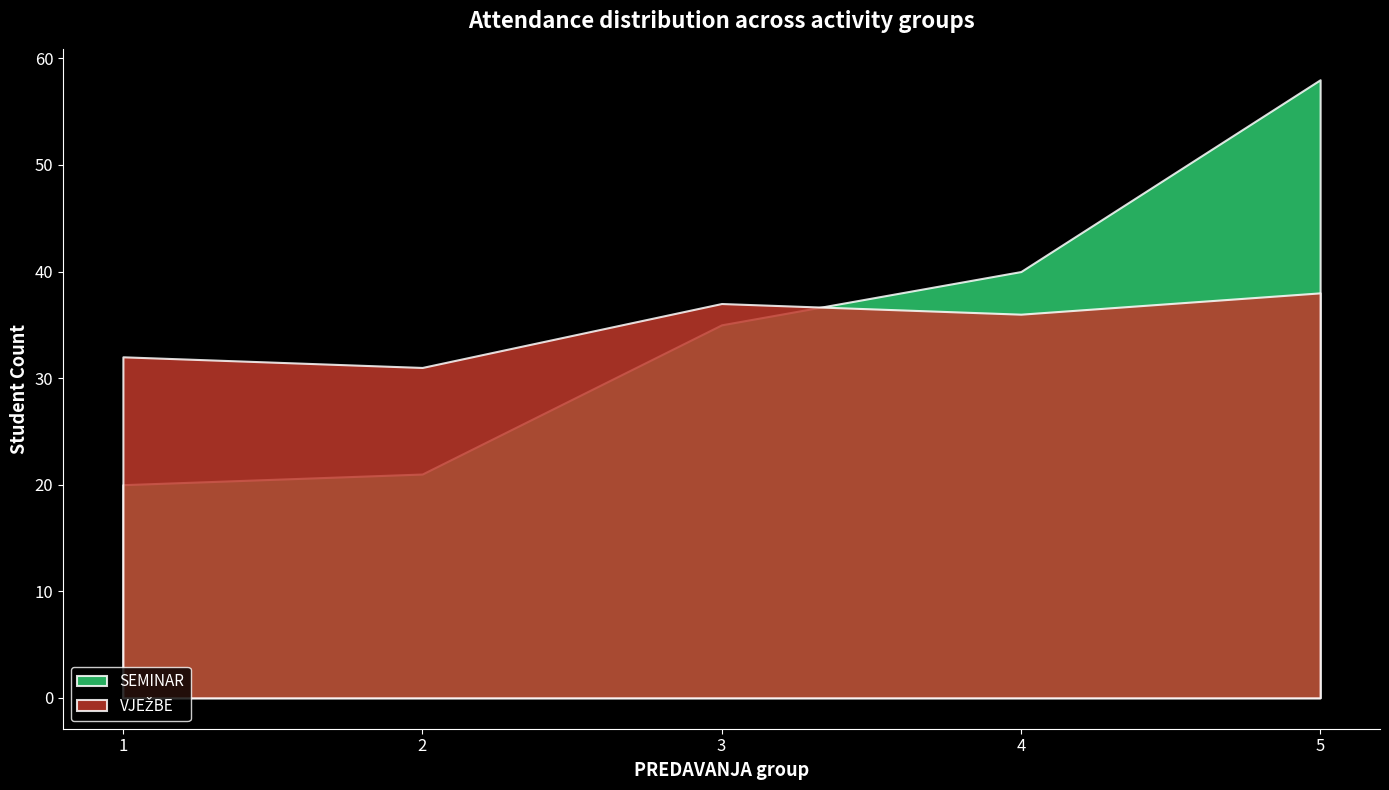

True or false: SEMINAR and VJEŽBE cross at least once.

False